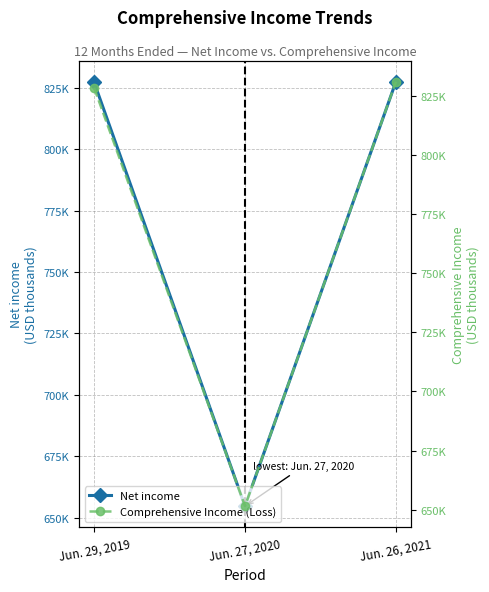

What is the difference between the maximum and minimum values in the Comprehensive Income (Loss) series?

179664